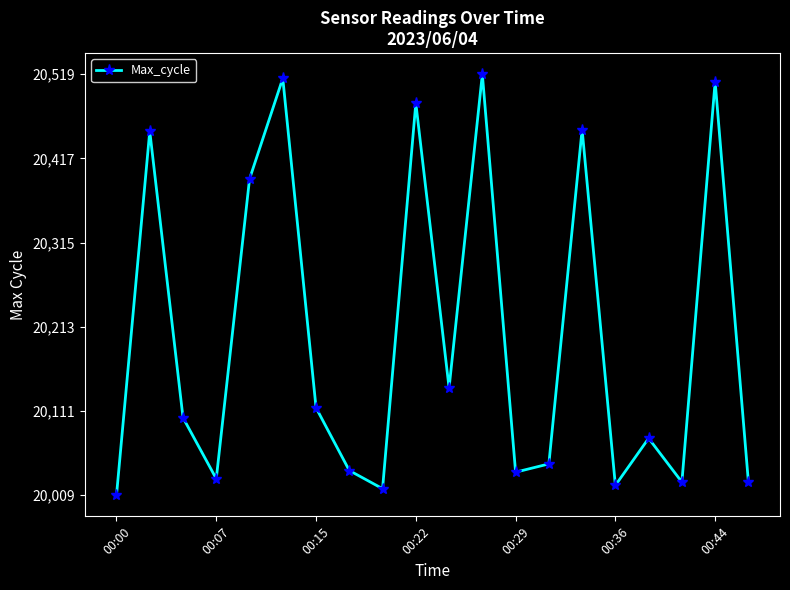

How many interior local peaks (higher than both neighbors) does the data have?

7